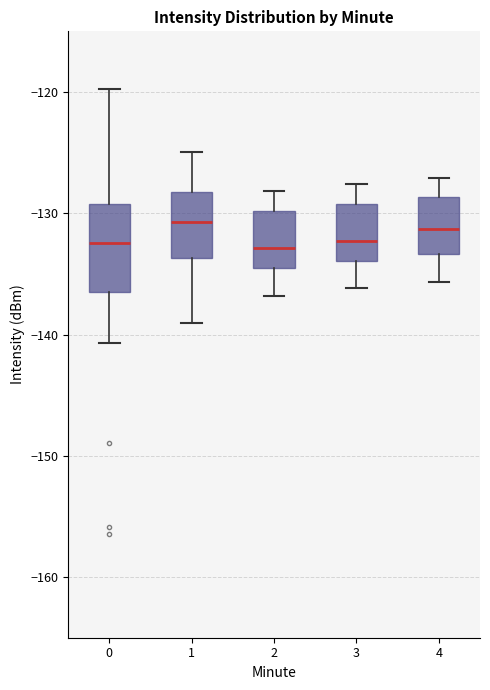

Reading left to right, transcribe this box plot: for each box, give where its median line is, the range the box spans, and where its two whiskers end, as read against the y-axis. The values are not printed on the chart, so give them approximately, as read against the axis.

0: median -132, box -136 to -129, whiskers -141 to -120
1: median -131, box -134 to -128, whiskers -139 to -125
2: median -133, box -134 to -130, whiskers -137 to -128
3: median -132, box -134 to -129, whiskers -136 to -128
4: median -131, box -133 to -129, whiskers -136 to -127